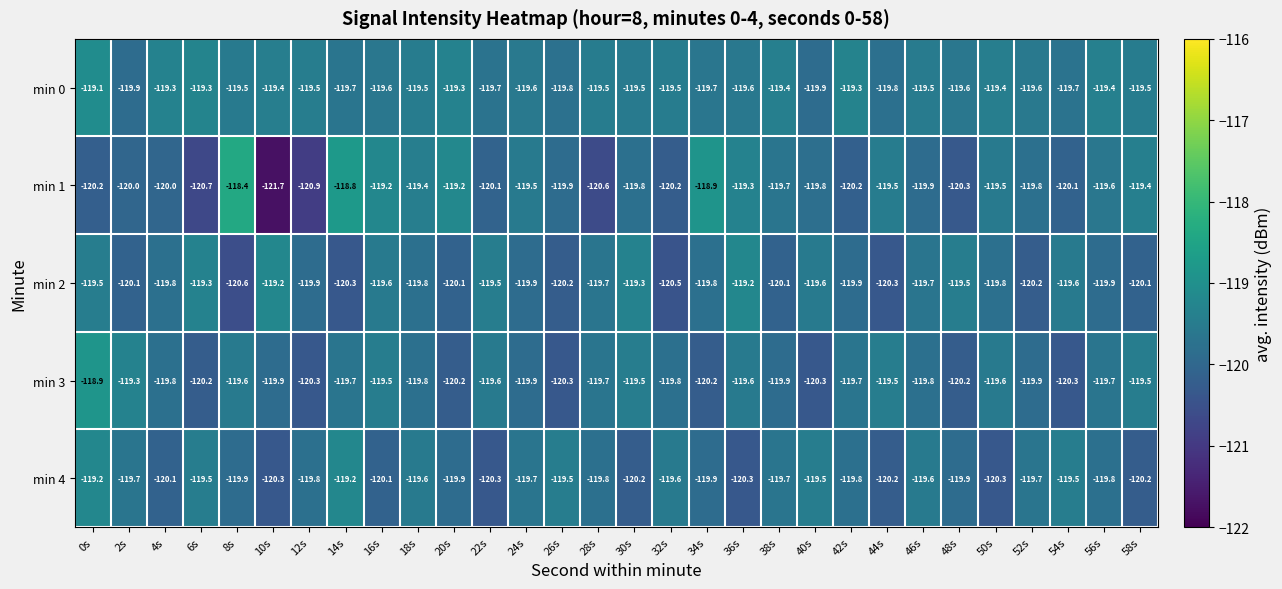

At how many categories does at least one series exceed -121?

30